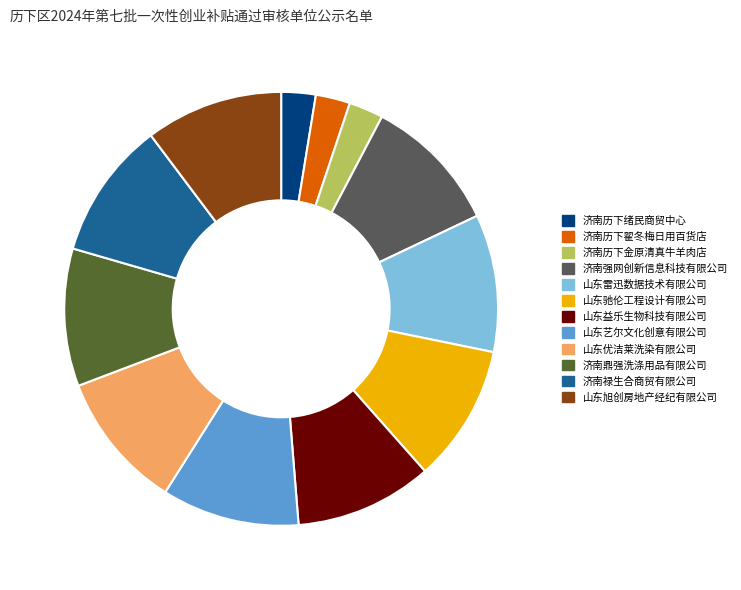

What is the ratio of the value at 济南鼎强洗涤用品有限公司 to the value at 济南历下绪民商贸中心?

4.0